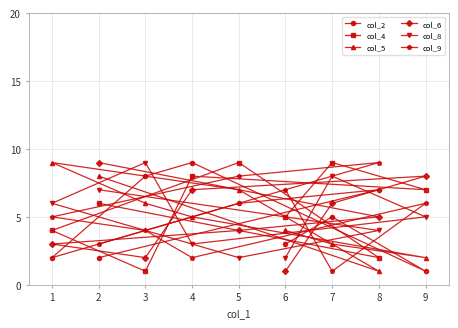

True or false: col_2 has a value of 3 at 2.

False